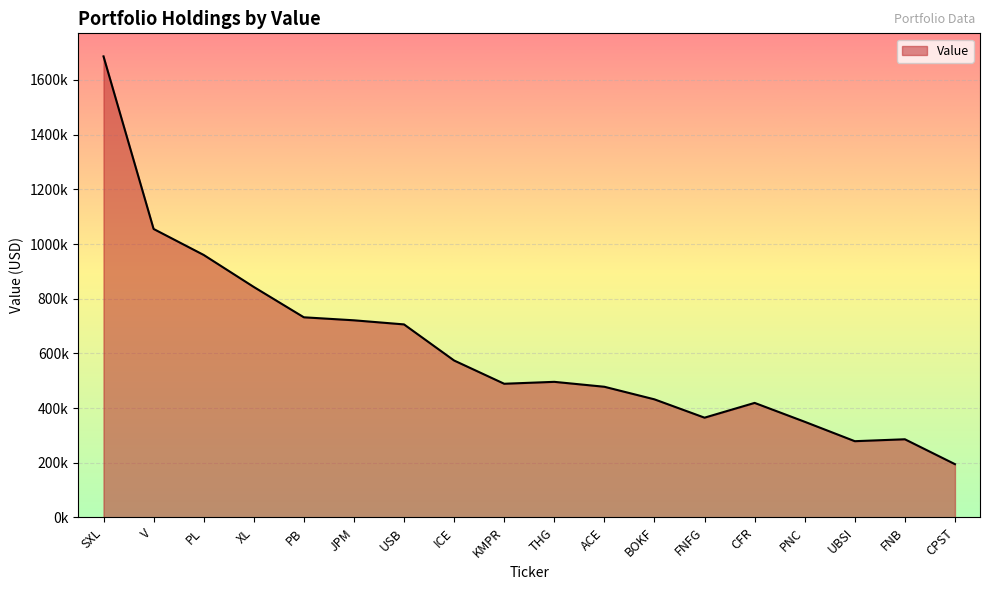

Reading right to left, list all the values displayed in this chart.

195000	286000	279000	350000	419000	365000	432000	478000	496000	489000	574000	706000	721000	732000	843000	960000	1055000	1686000